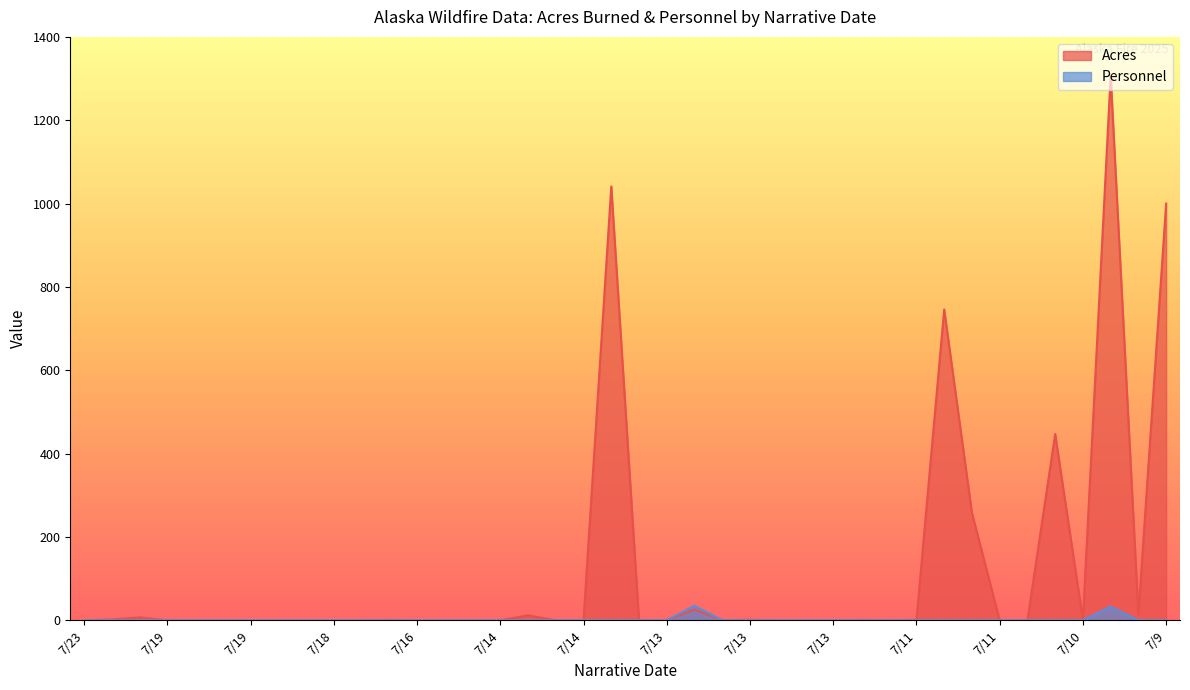

List the series in order of their overall mean, highest first.

Acres, Personnel